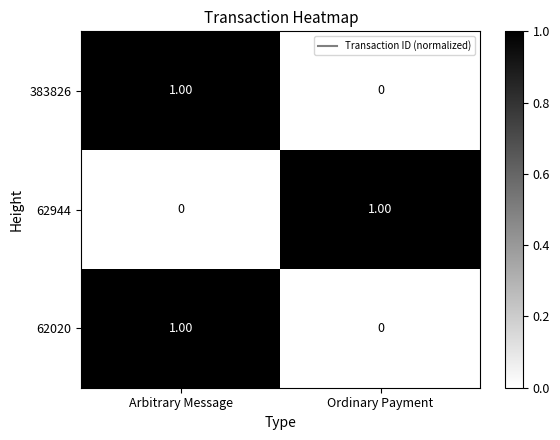

Is the value of 62020 at Ordinary Payment greater than the value of 62944 at Ordinary Payment?

No